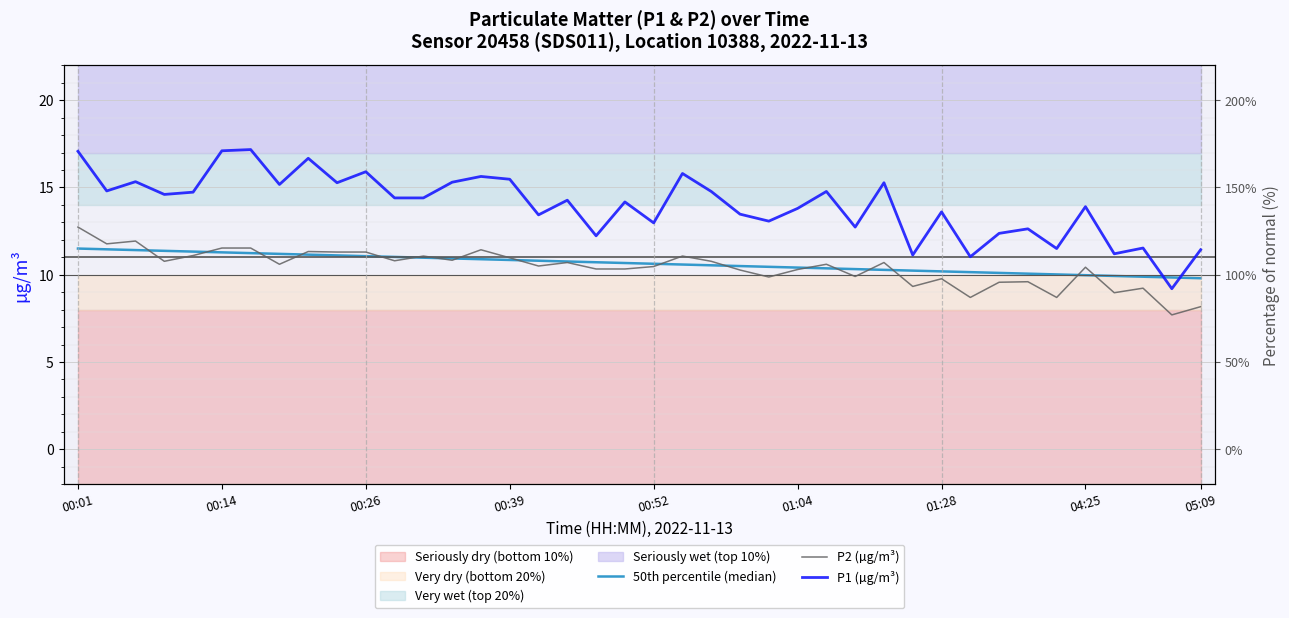

Is this an area chart (filled region under the line)?

No